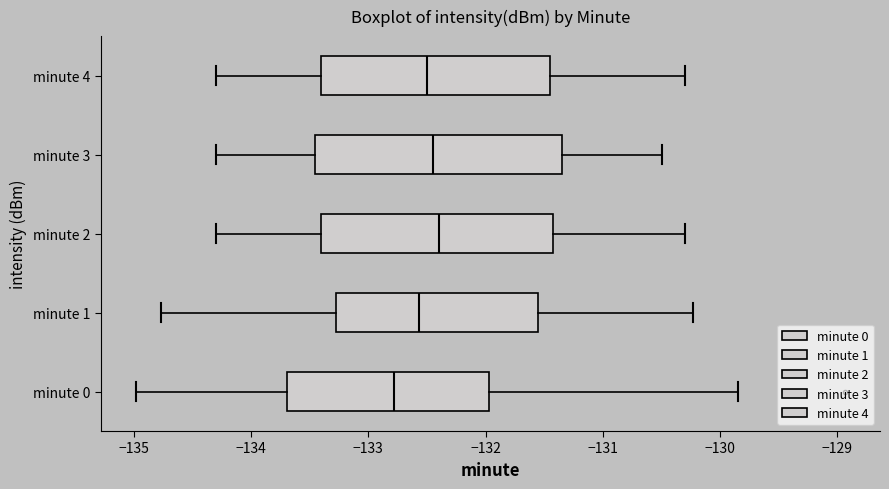

Which box has the furthest to the left median line?

minute 0